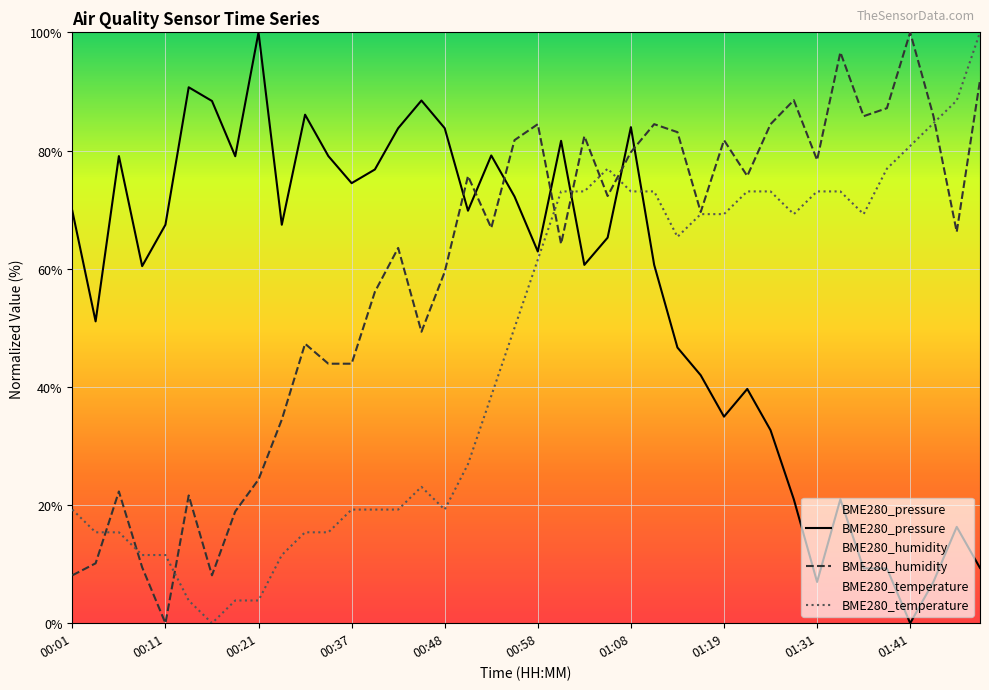

Count the number of categories in the chart.

40